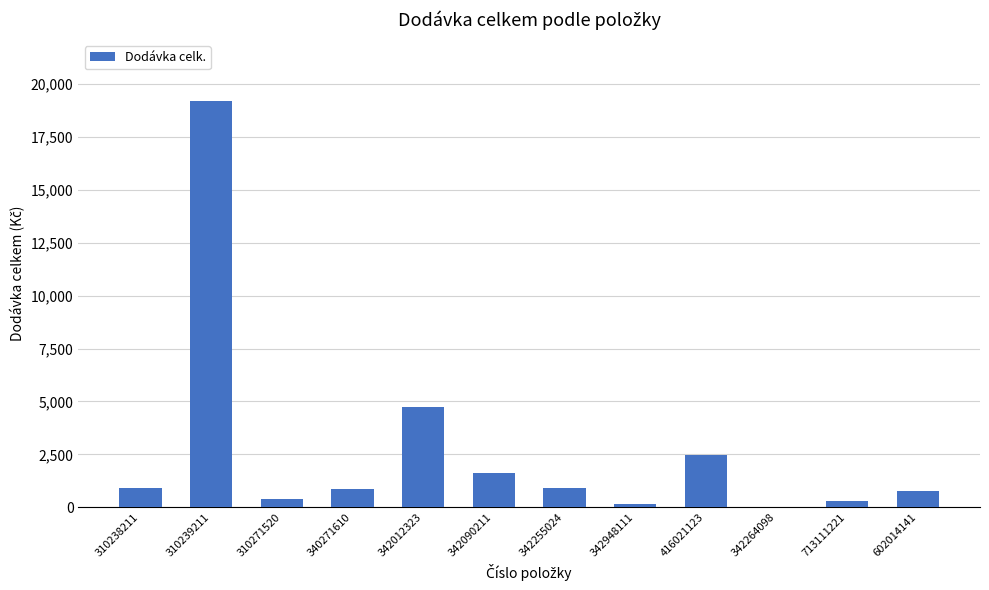

What is the change in value from 342264098 to 602014141?

+783.3